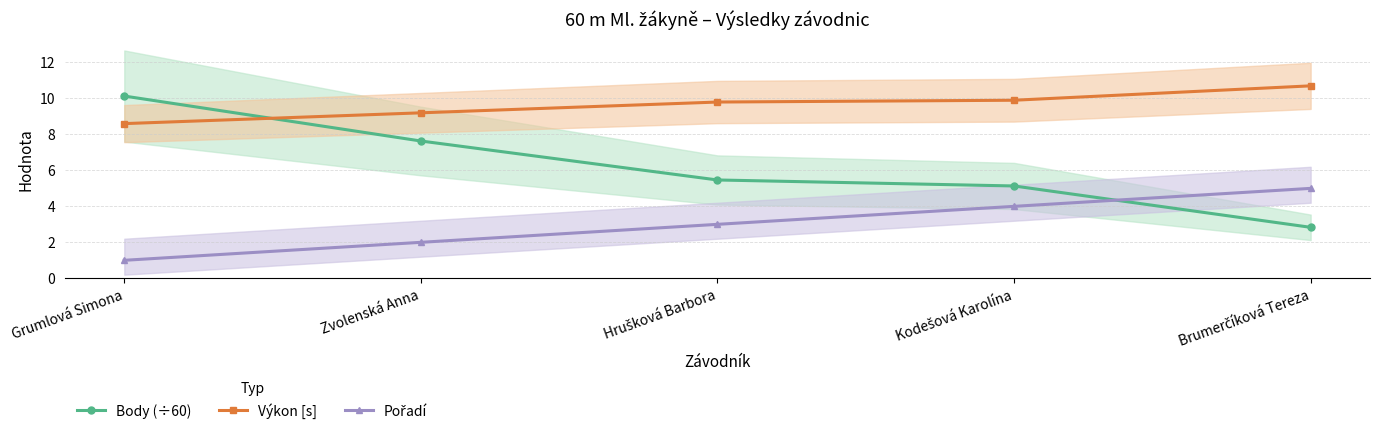

Which label corresponds to the largest value in the chart?

Brumerčíková Tereza